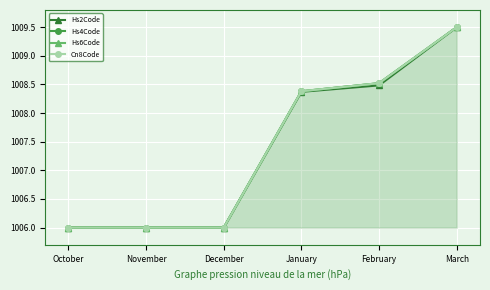

True or false: Hs4Code has more than 1 interior local peaks.

False